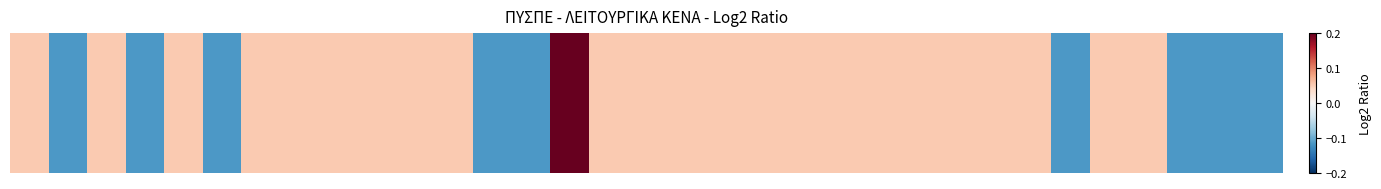

True or false: the data shows 0.1 at 2.

False